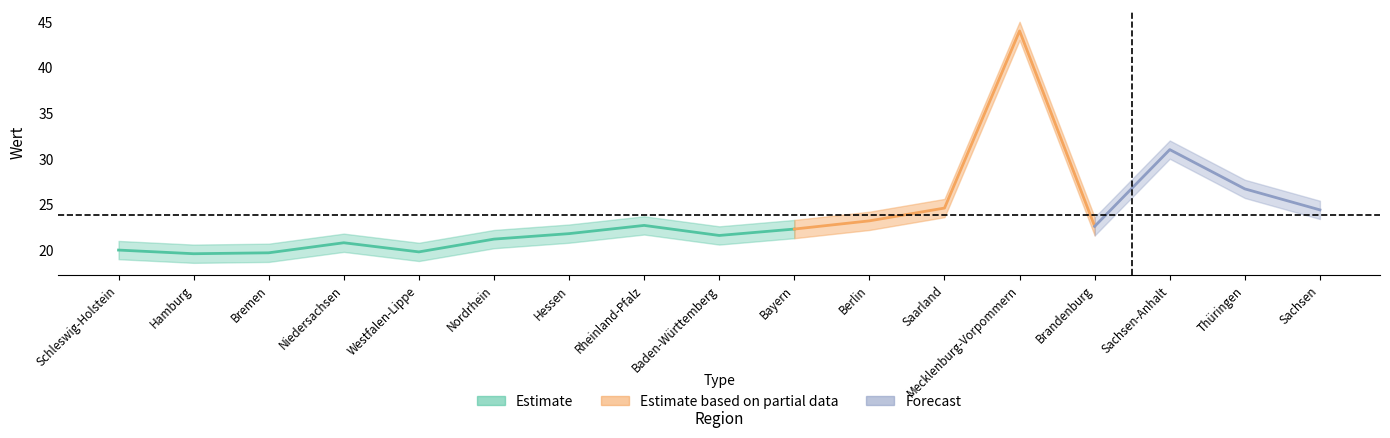

How many values in the Estimate_upper series exceed 23?

9